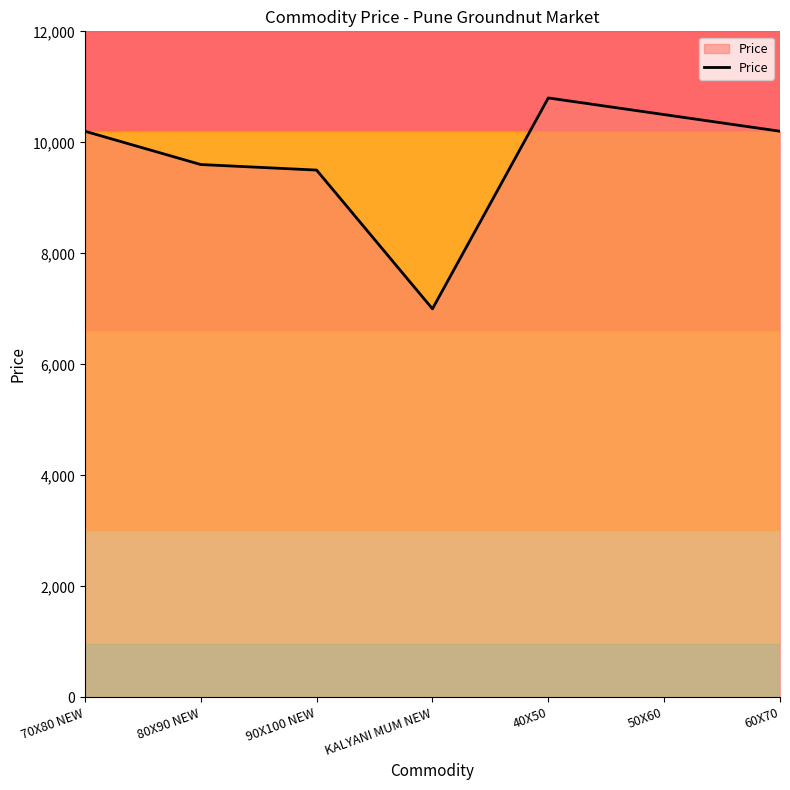

Reading left to right, transcribe all the data shown in this chart.

70X80 NEW=10200	80X90 NEW=9600	90X100 NEW=9500	KALYANI MUM NEW=7000	40X50=10800	50X60=10500	60X70=10200